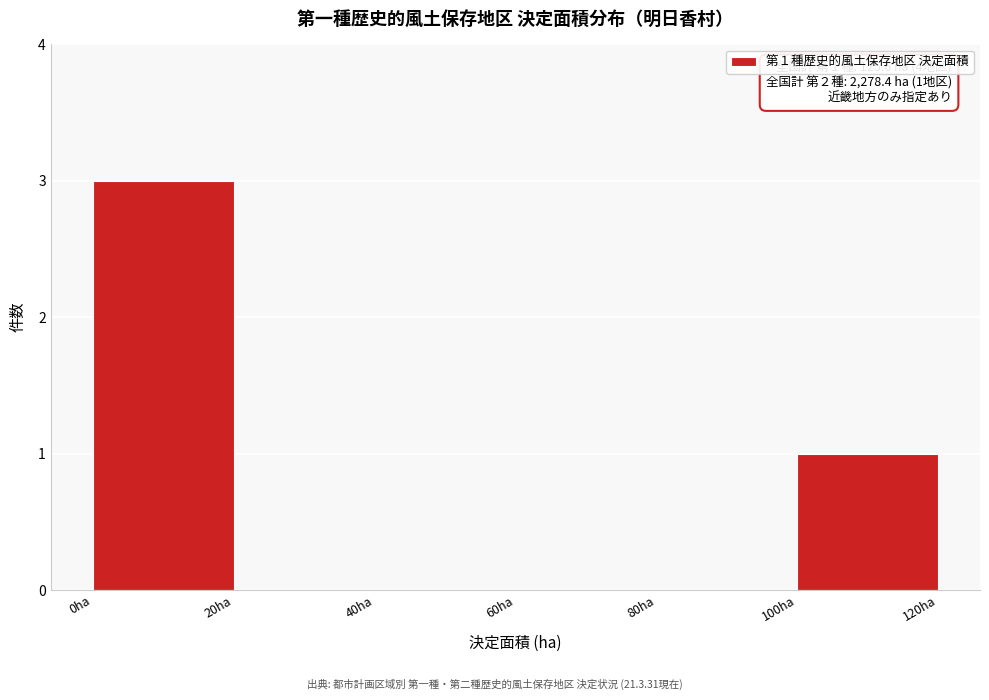

Over which range of the x-axis is the bar tallest?

0 to 20